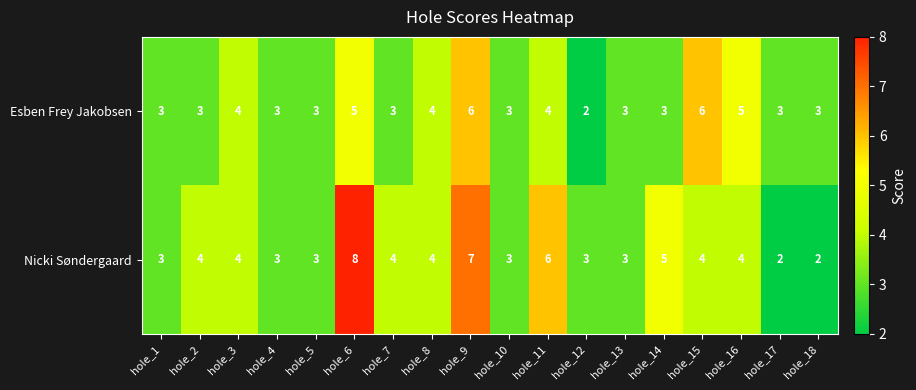

What is the average value of the Nicki Søndergaard series?

4